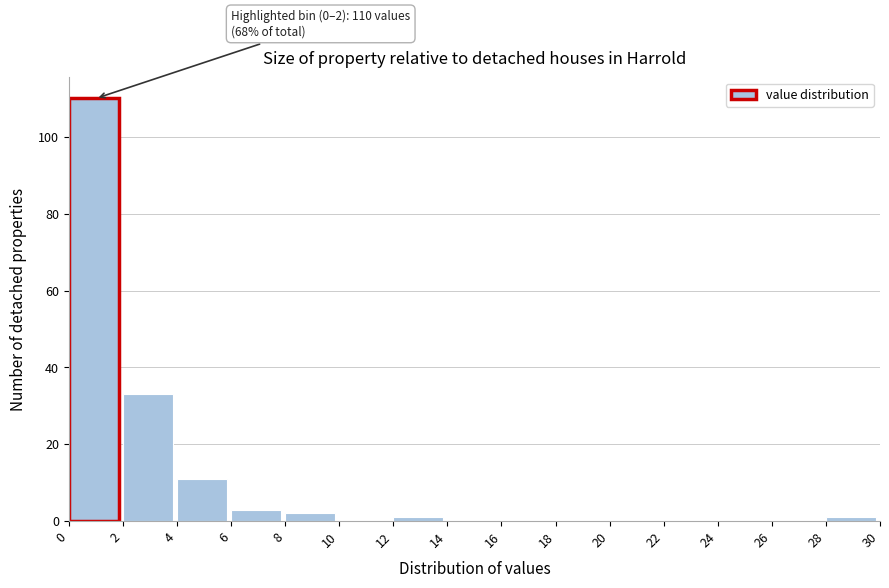

Which range on the x-axis has the tallest bar?

0 to 2